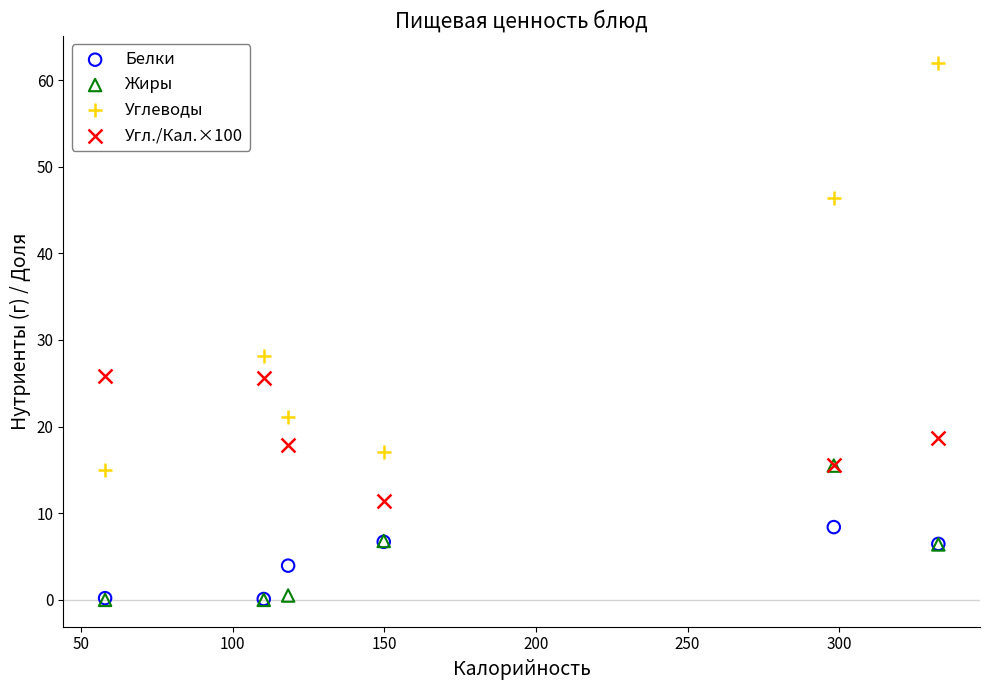

Across all series, what Y value is closest to 30?

28.2